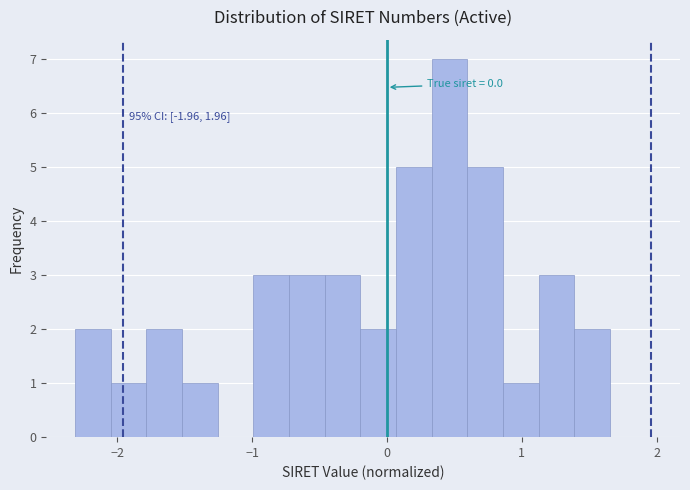

Read against the x-axis, roughly where is the centre of the tallest bar?

0.5